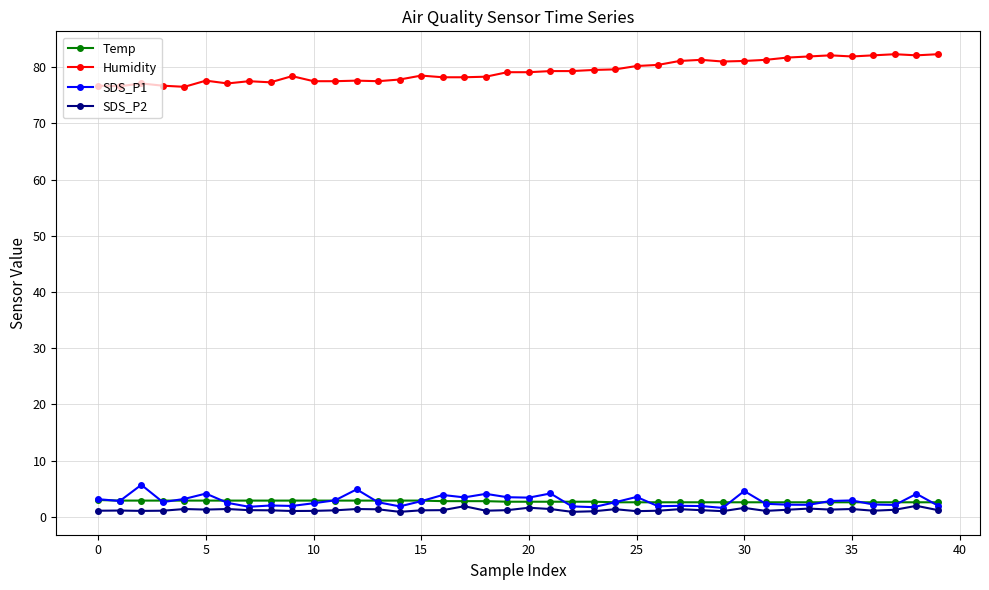

True or false: SDS_P1 and Humidity intersect in this chart.

False